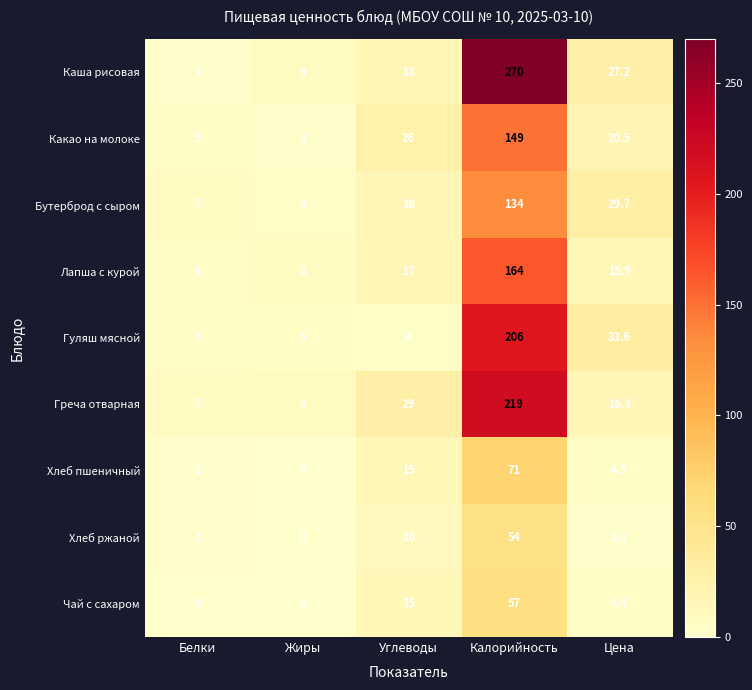

Which series has the widest spread of values?

Каша рисовая